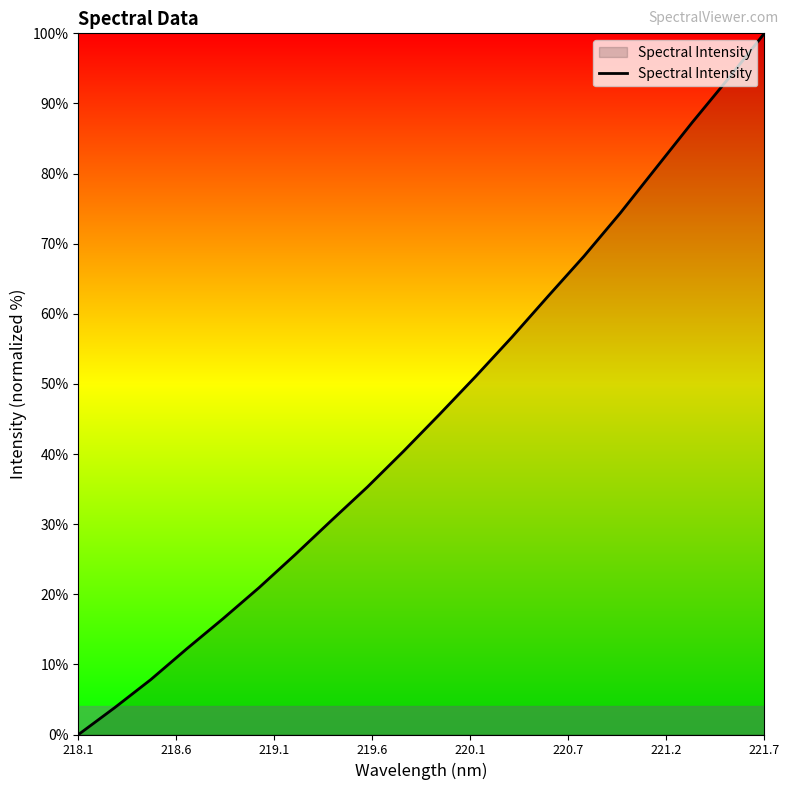

What is the maximum value shown in the chart?

100.0